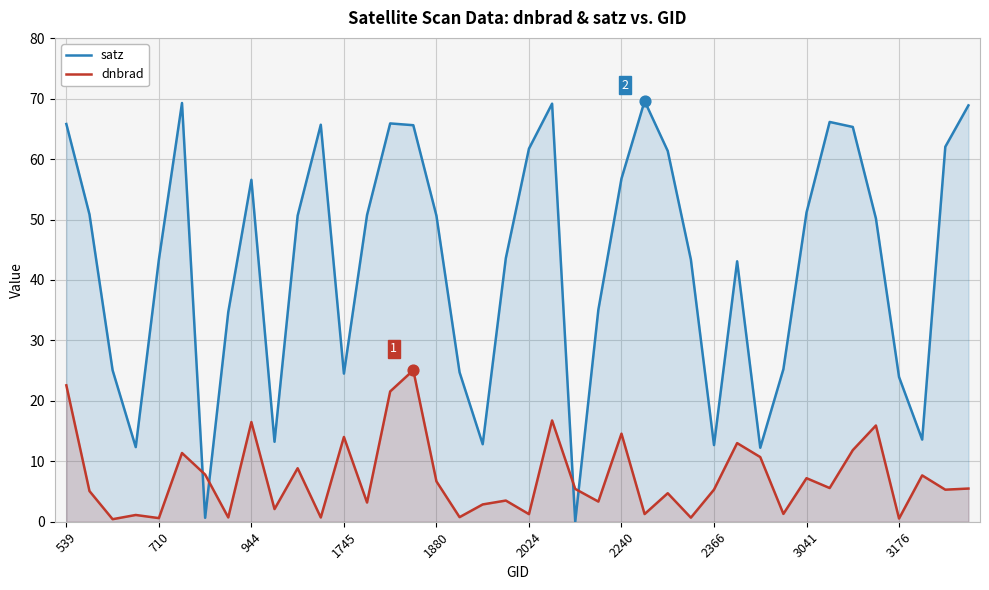

Which series has the largest total across all categories?

satz